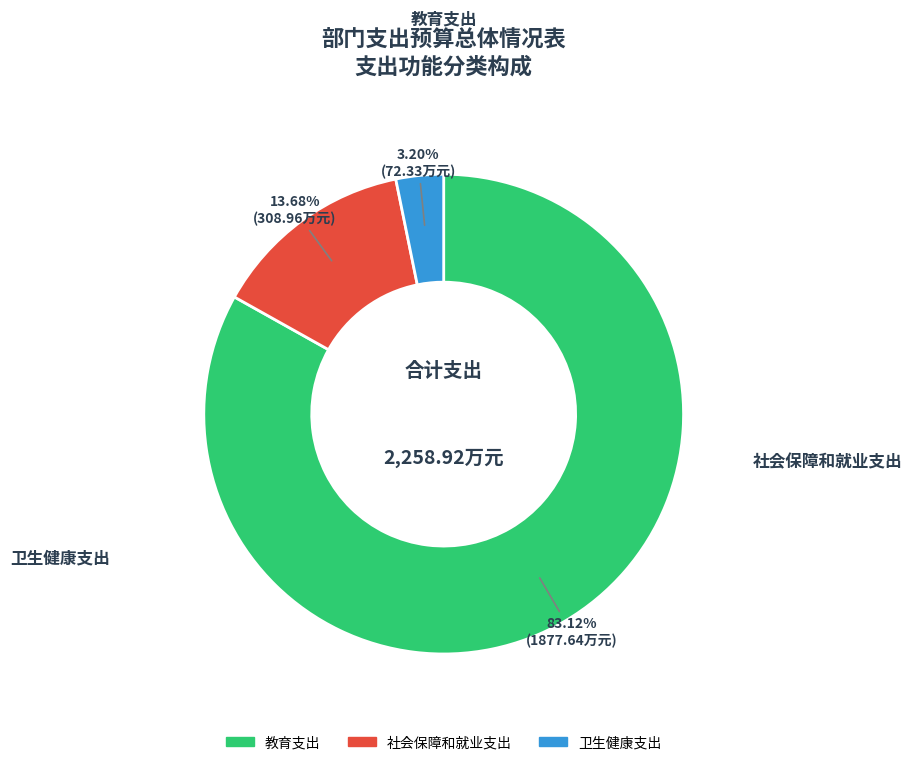

How many slices are in this pie chart?

3